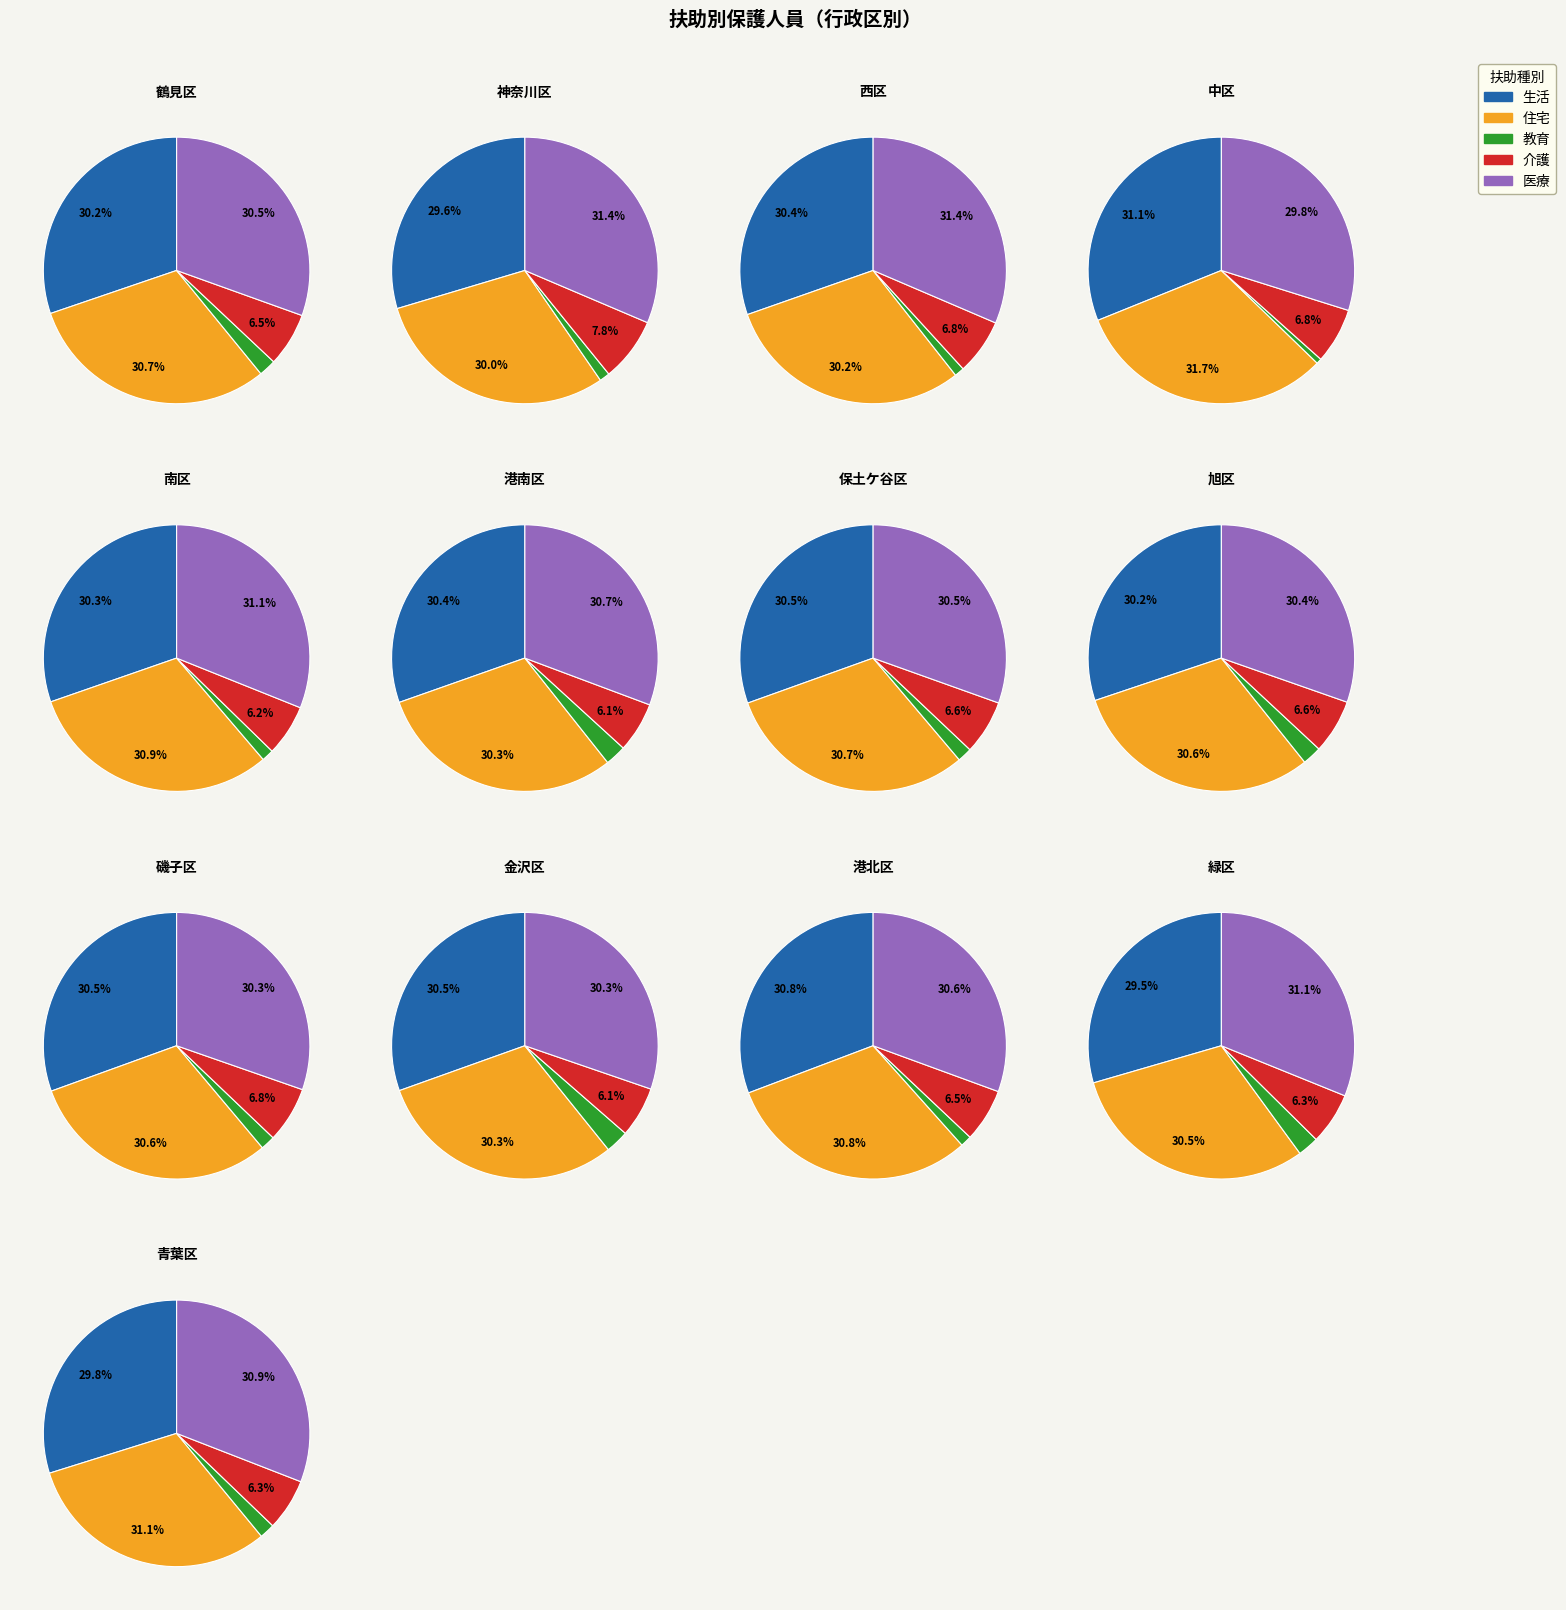

What is the largest slice in the pie chart?

中区